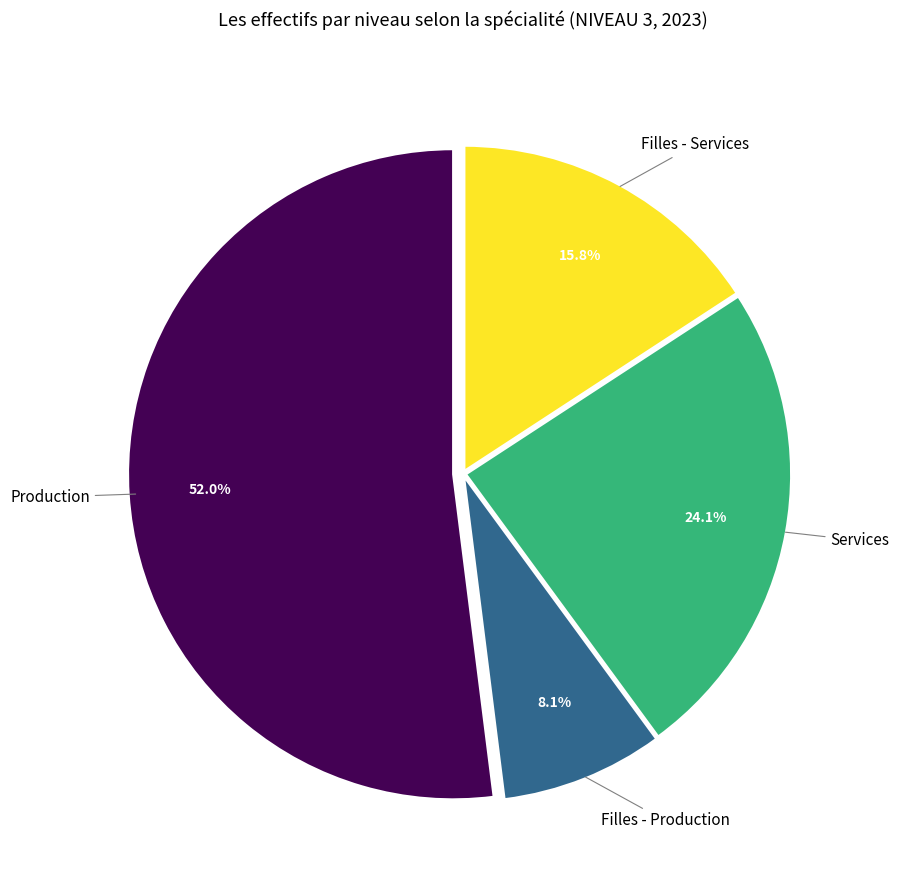

Count the number of slices in the pie.

4